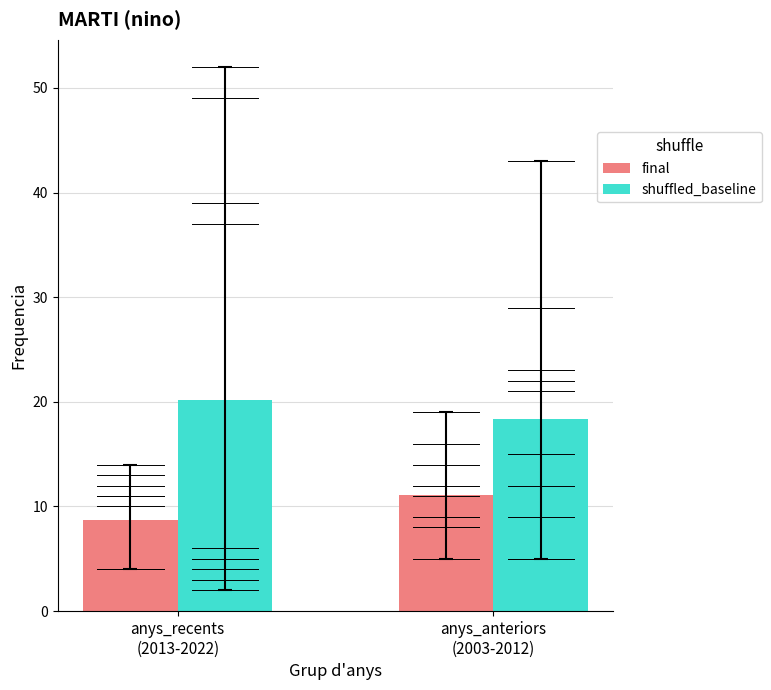

What are all the series names shown in the legend?

final, shuffled_baseline